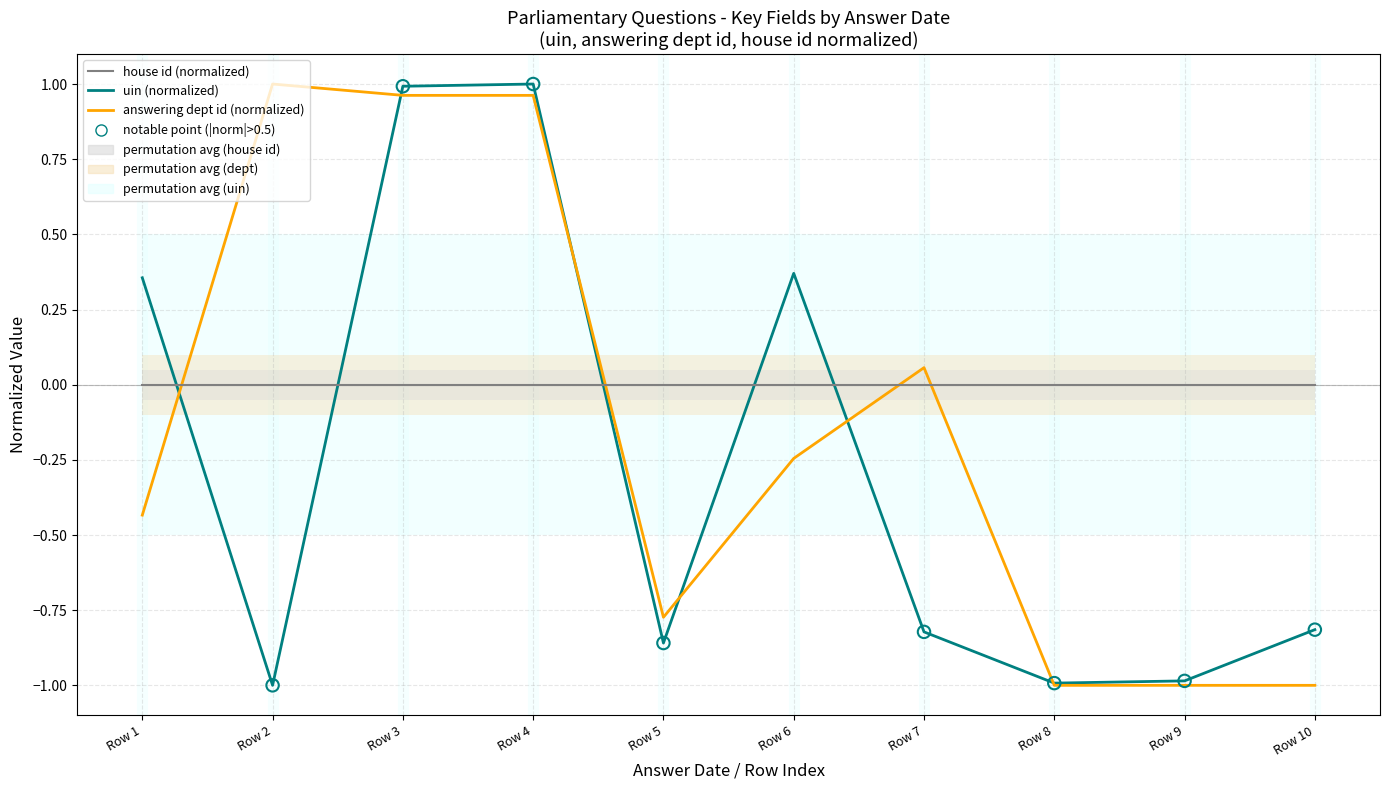

What are all the series names shown in the legend?

uin (normalized), answering dept id (normalized), house id (normalized)